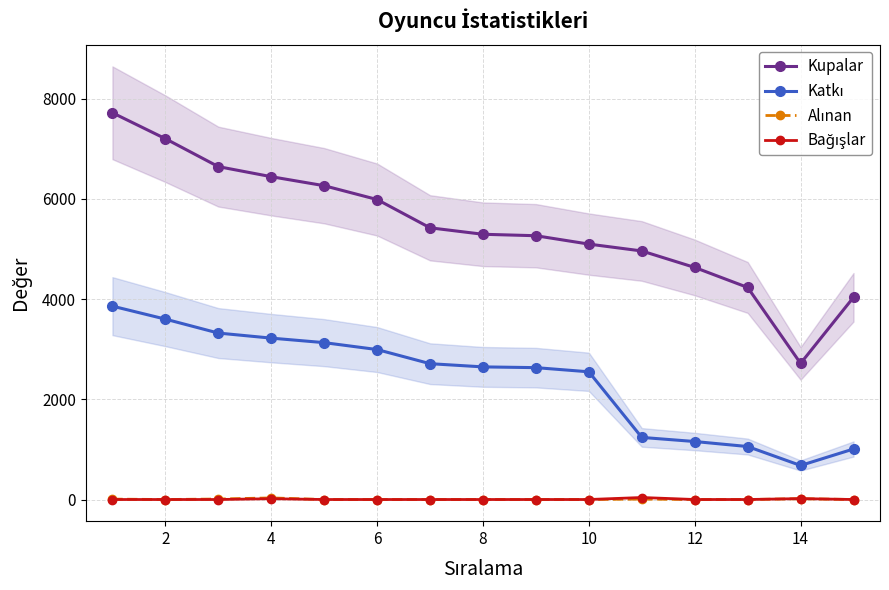

What is the maximum value for Kupalar?

7716